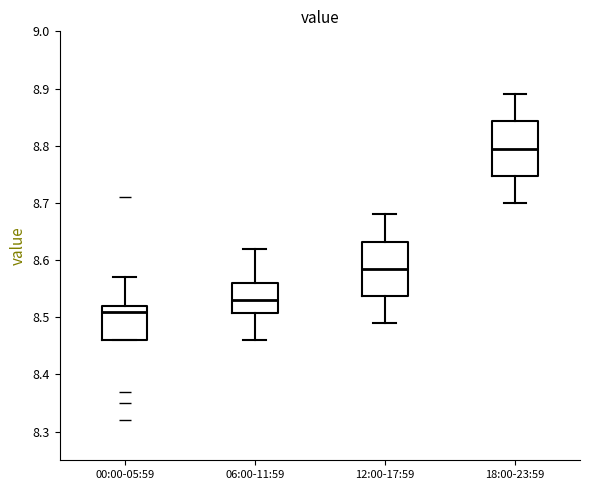

Reading left to right, read every box against the y-axis: the position of its median line, the range the box covers, and the ends of its whiskers. The values are not printed on the chart, so give them approximately, as read against the axis.

00:00-05:59: median 8.51, box 8.46 to 8.52, whiskers 8.46 to 8.57
06:00-11:59: median 8.53, box 8.51 to 8.56, whiskers 8.46 to 8.62
12:00-17:59: median 8.59, box 8.54 to 8.63, whiskers 8.49 to 8.68
18:00-23:59: median 8.80, box 8.75 to 8.84, whiskers 8.70 to 8.89